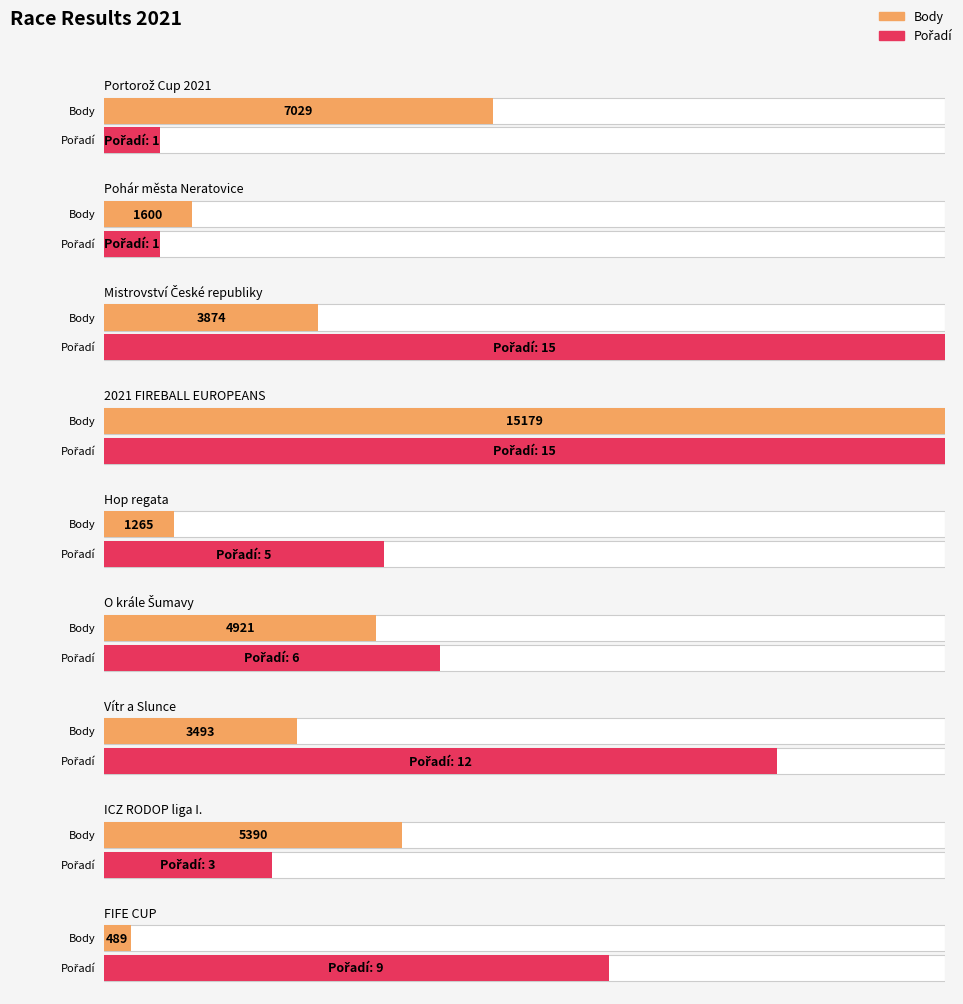

Which series has the largest total across all categories?

Body